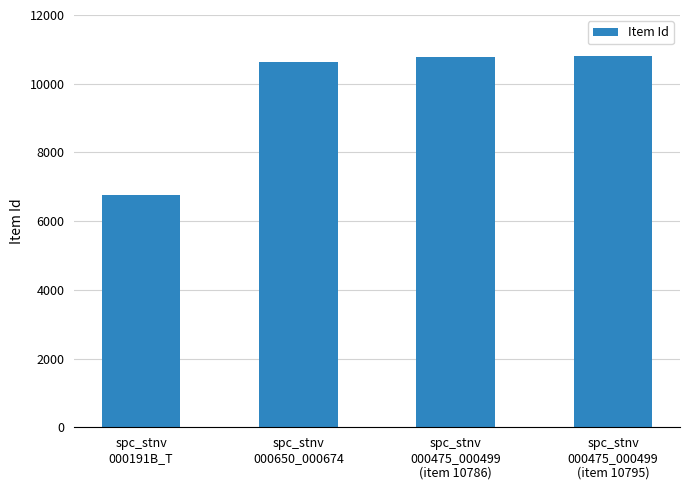

What is the difference between the maximum and minimum values?

4030